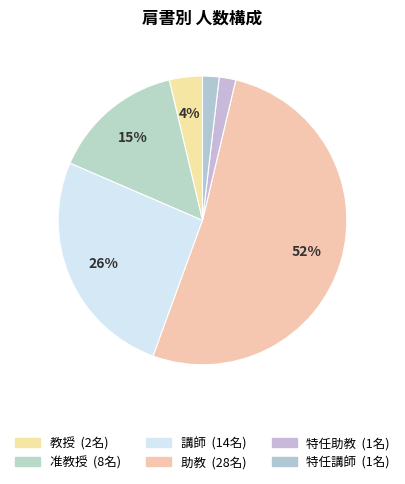

The 特任講師 slice represents 2% of the pie. True or false?

True